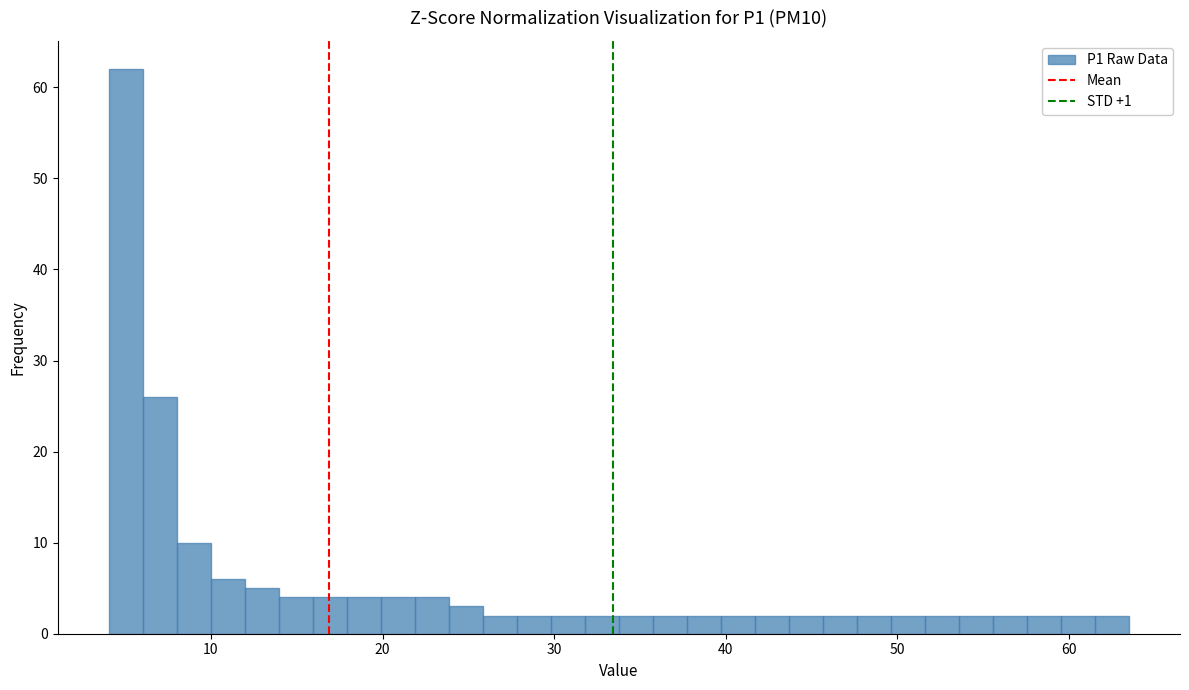

Read against the x-axis, roughly where is the centre of the tallest bar?

5